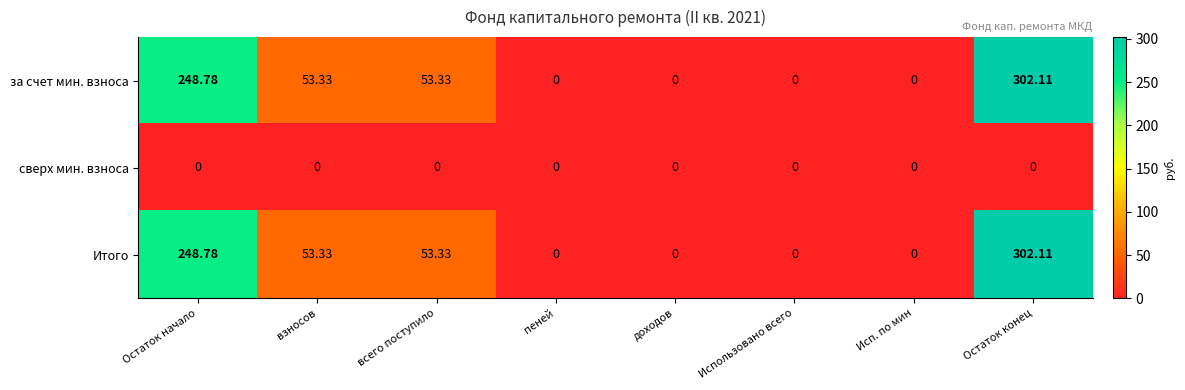

At which label does Итого first exceed 53?

Остаток начало